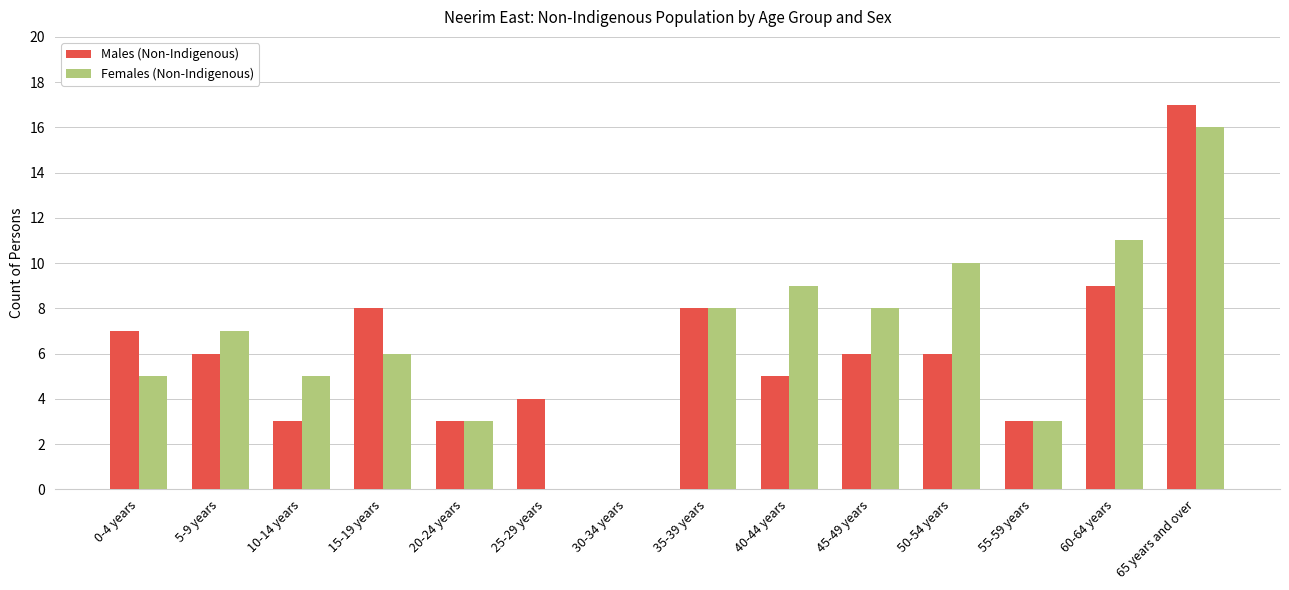

Are the bars grouped side by side (vs. stacked)?

Yes